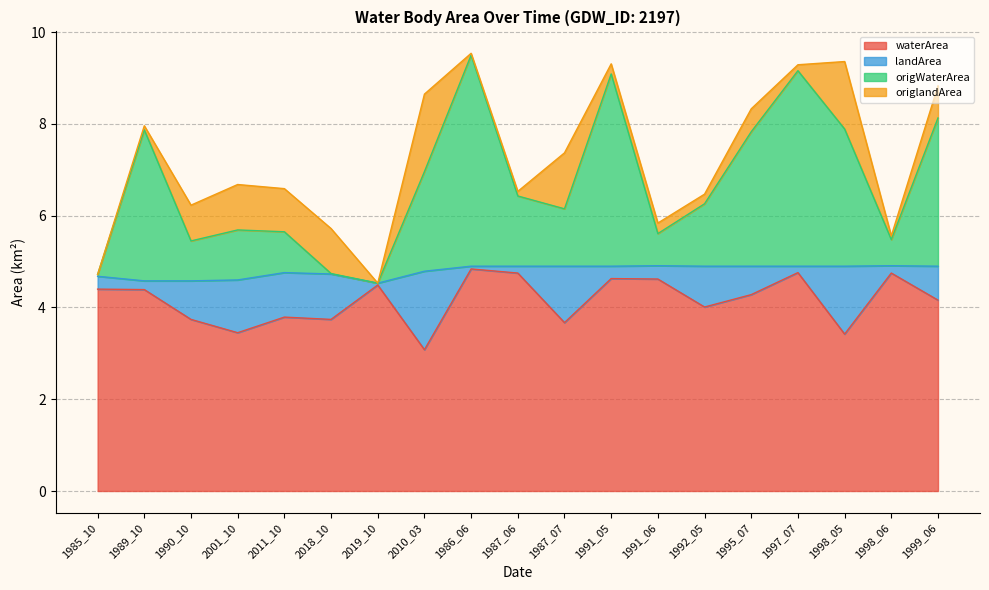

The value of waterArea at 1989_10 is 6.2. True or false?

False